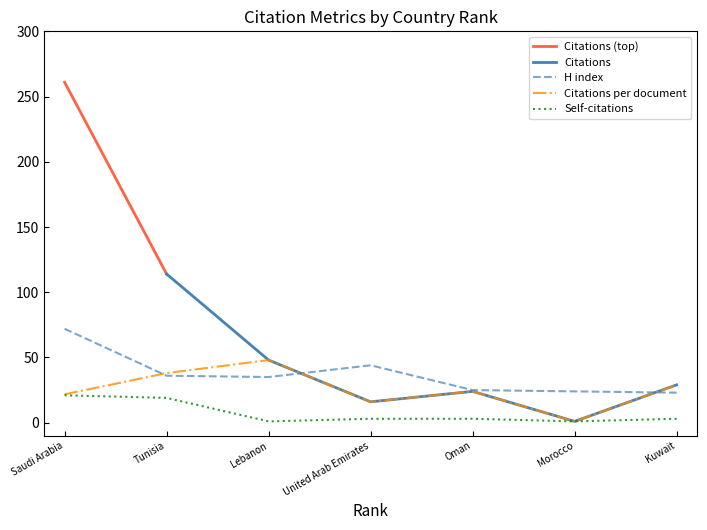

Is it true that H index equals 72.0 at Saudi Arabia?

True